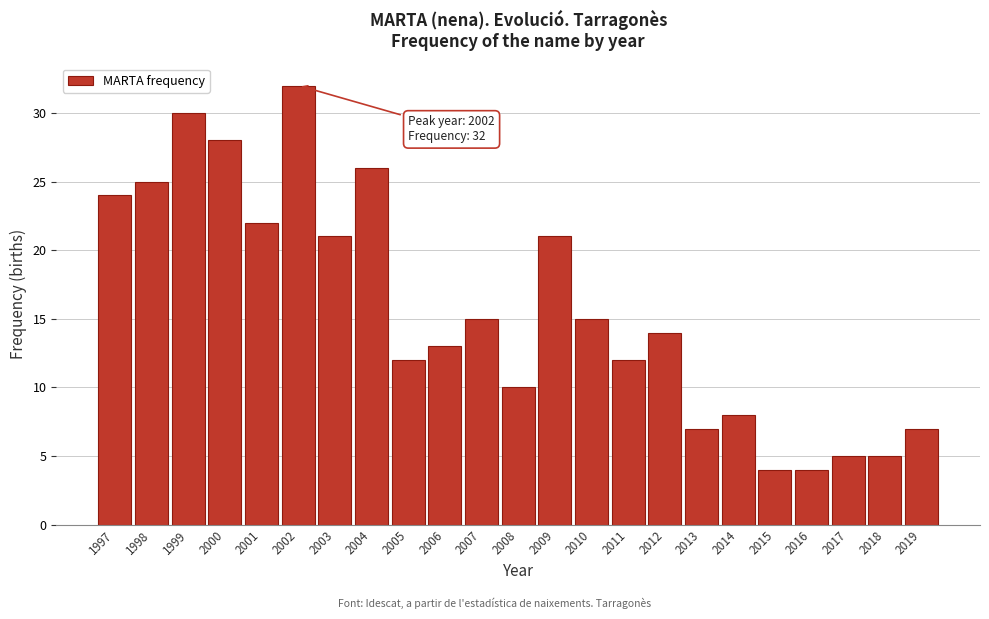

Reading left to right, transcribe all the data shown in this chart.

1997=24	1998=25	1999=30	2000=28	2001=22	2002=32	2003=21	2004=26	2005=12	2006=13	2007=15	2008=10	2009=21	2010=15	2011=12	2012=14	2013=7	2014=8	2015=4	2016=4	2017=5	2018=5	2019=7